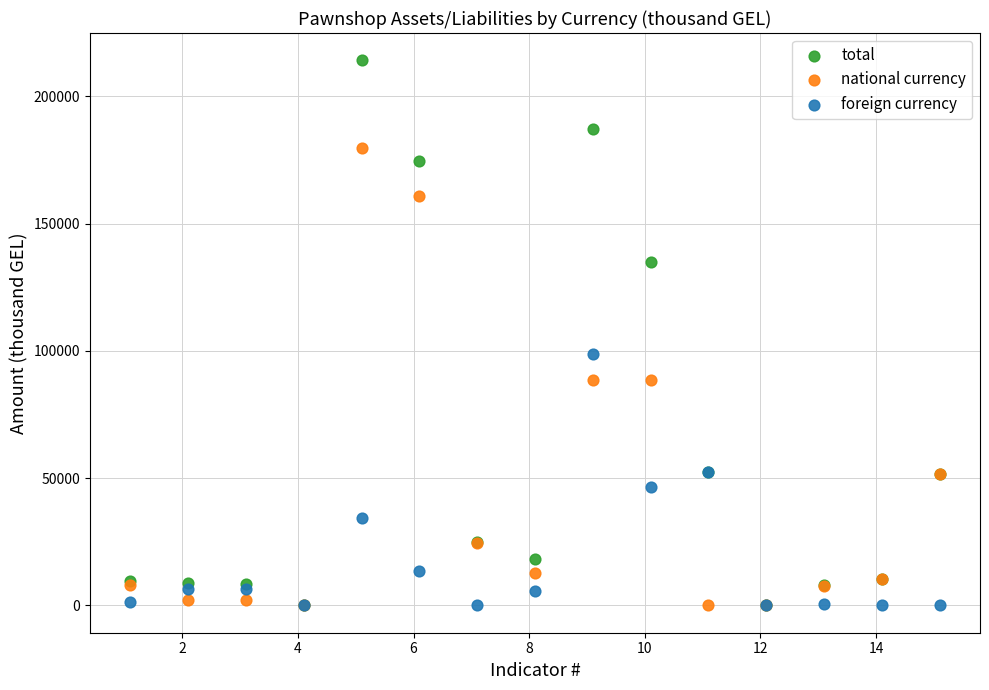

Across all series, what Y value is closest to 107074?

98652.7